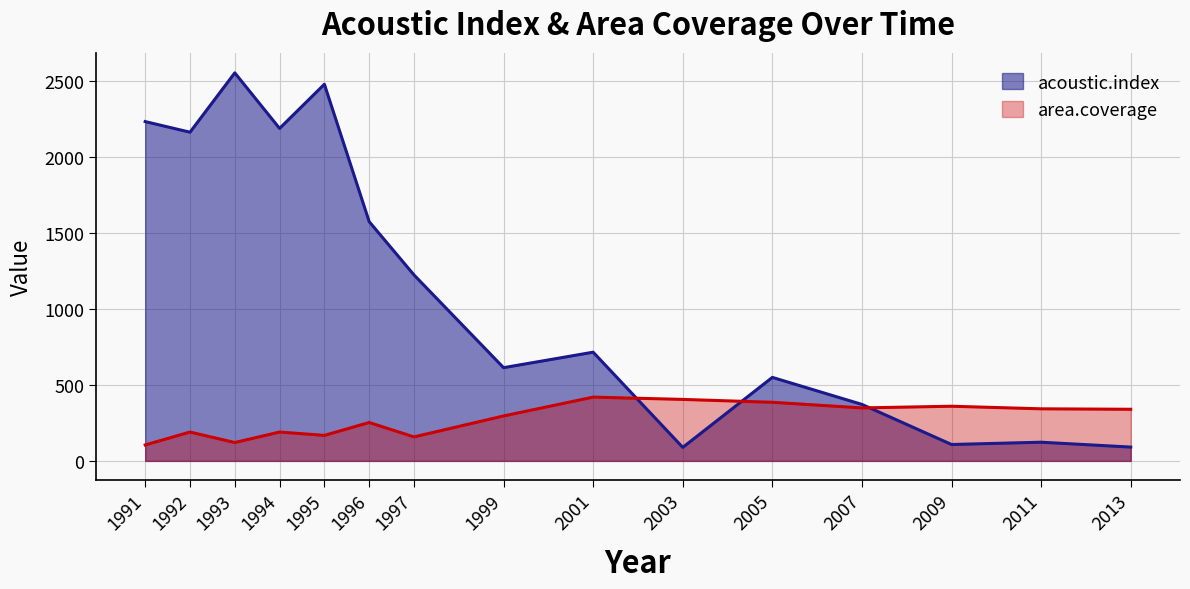

At how many categories does at least one series exceed 1068?

7